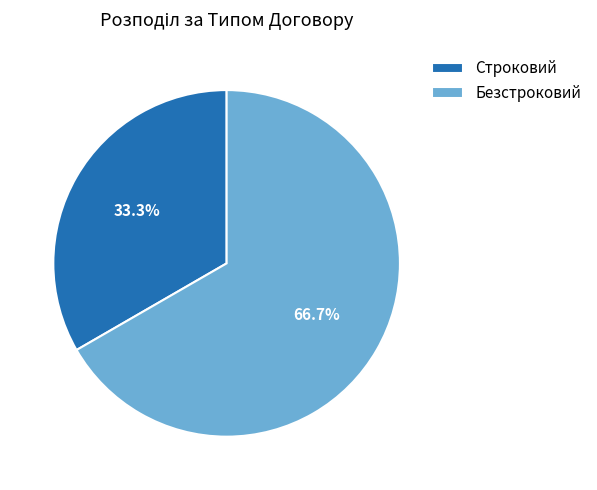

To the nearest percent, what is the average slice percentage?

50%